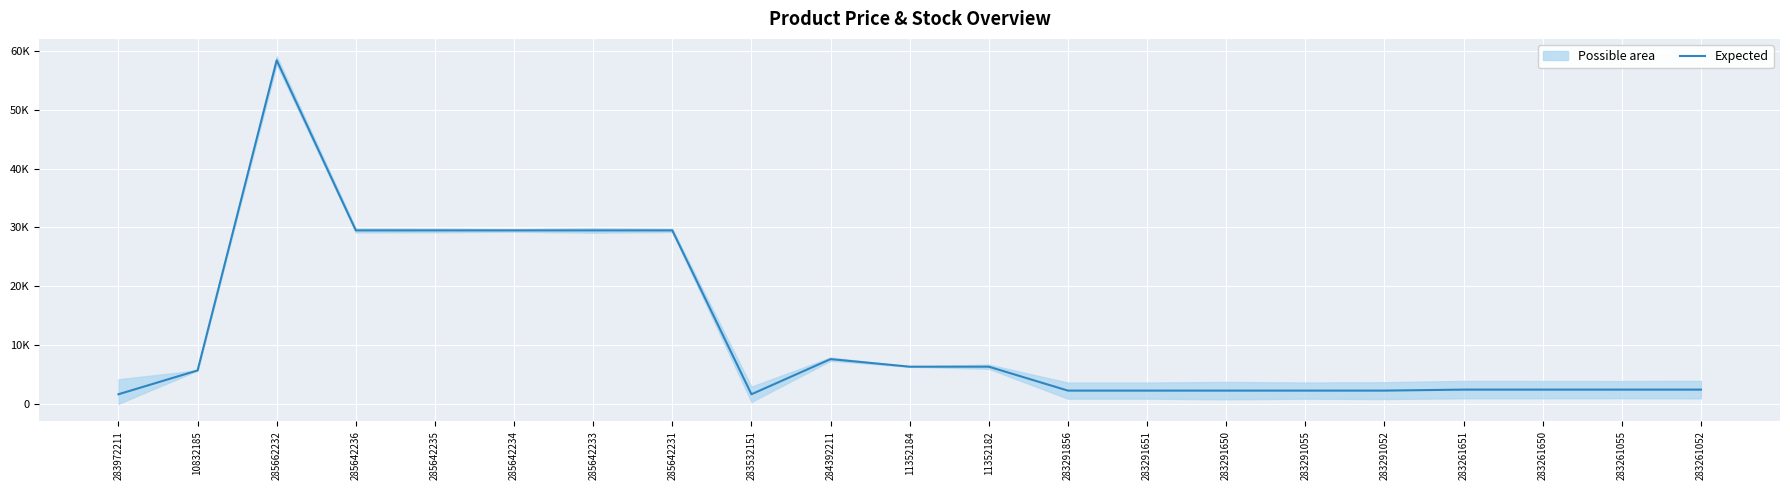

How many data points are less than 2408?

7